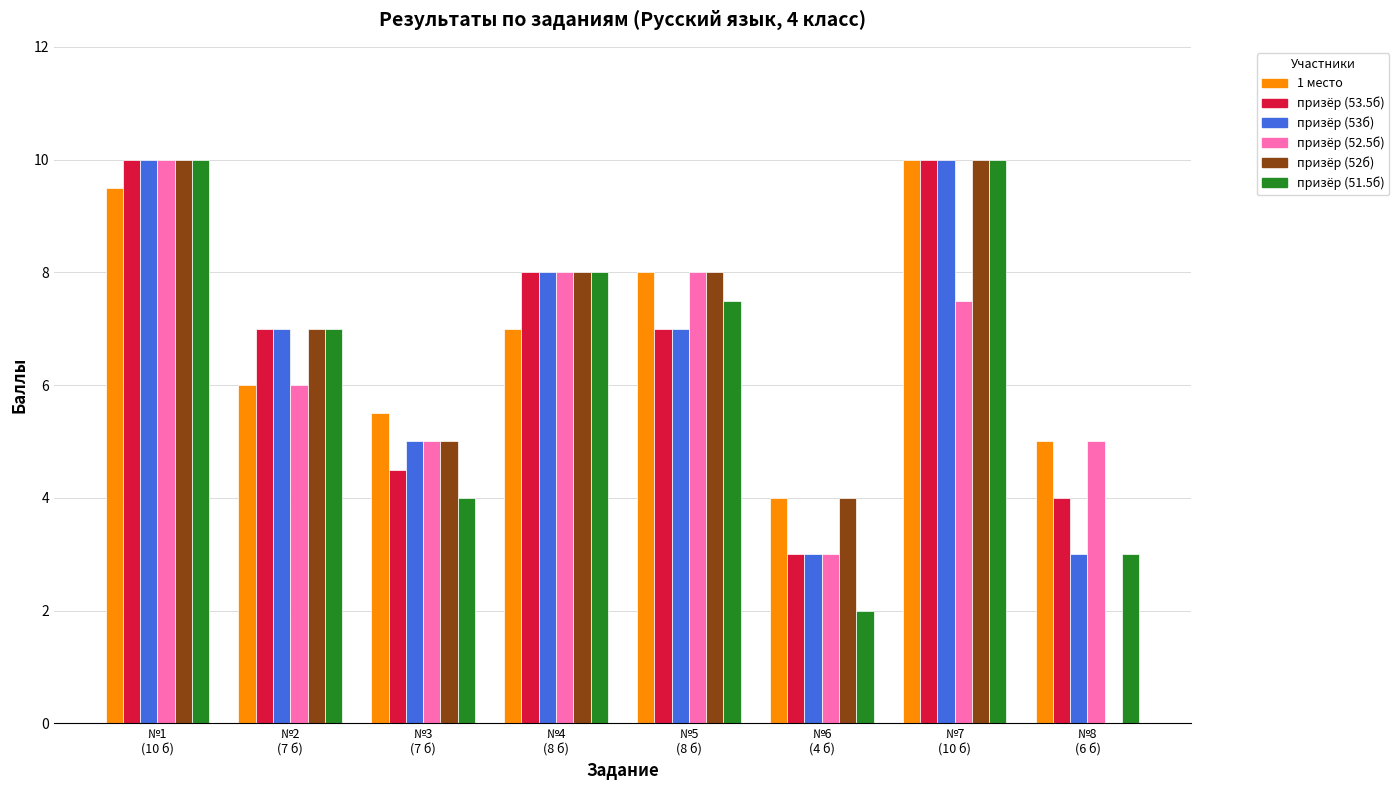

What is the maximum value shown in the chart?

10.0